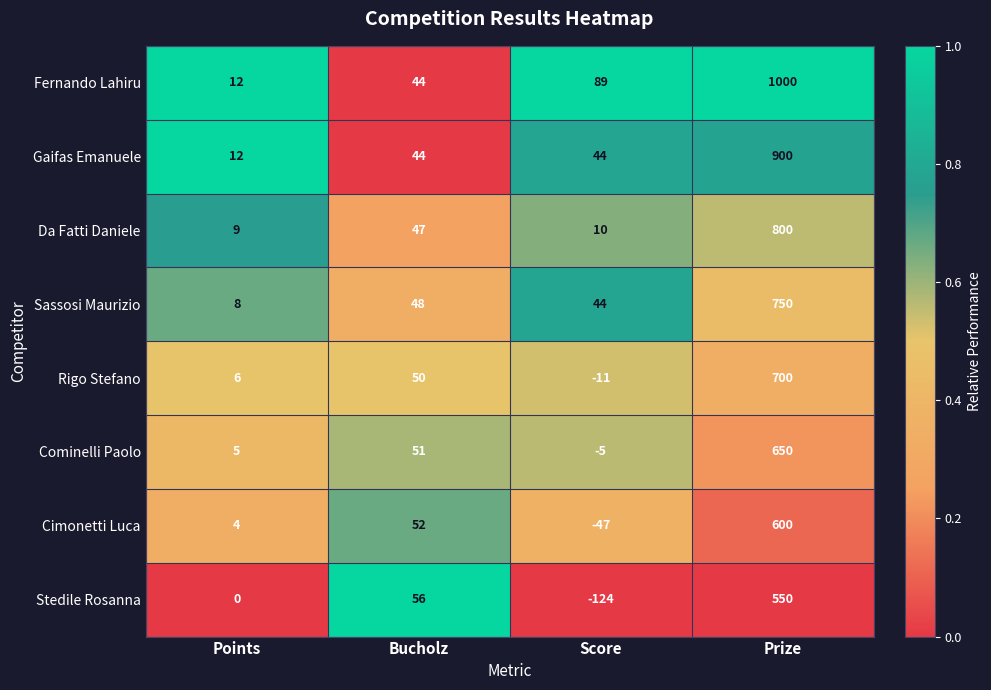

Which category has the lowest value across all series?

Score